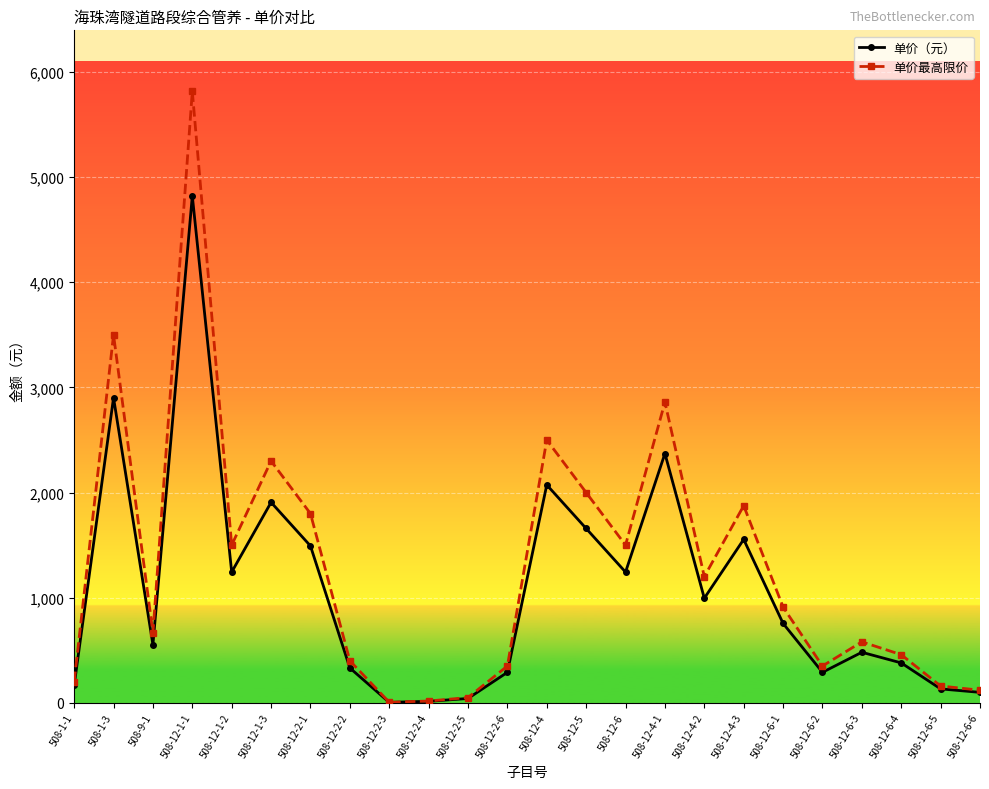

At which category does the chart reach its peak across all series?

508-12-1-1